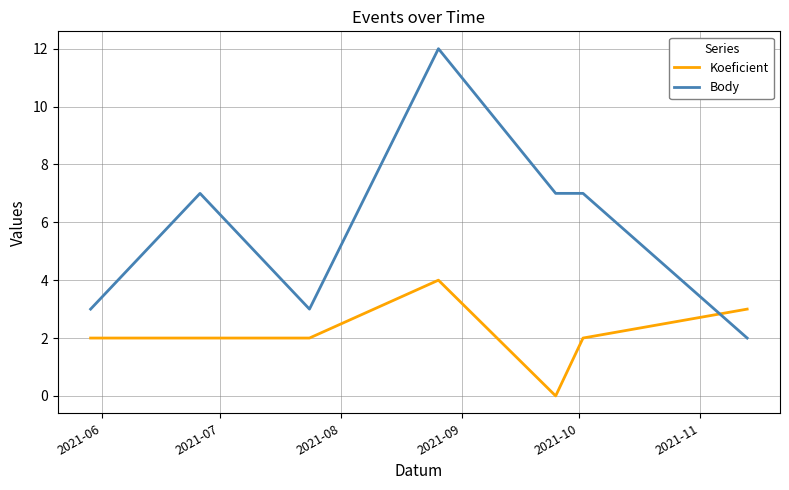

Rank the series by their average value, from highest to lowest.

Body, Koeficient